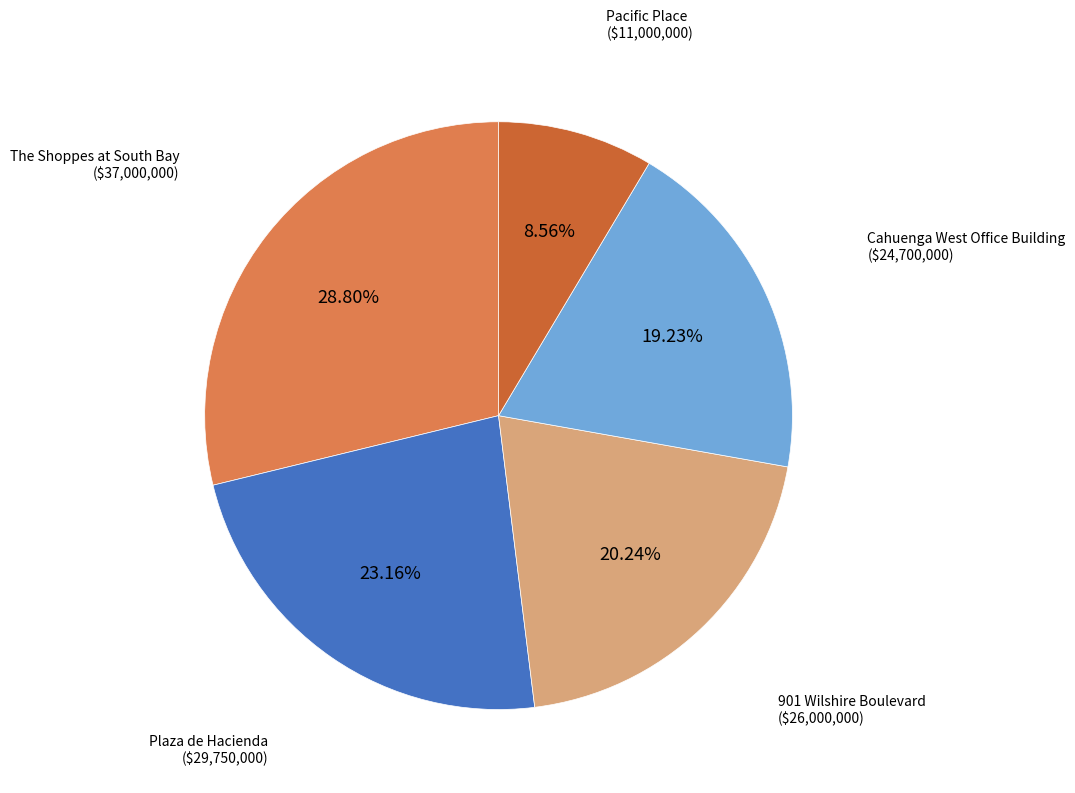

Rank the categories by value from highest to lowest.

The Shoppes at South Bay, Plaza de Hacienda, 901 Wilshire Boulevard, Cahuenga West Office Building, Pacific Place